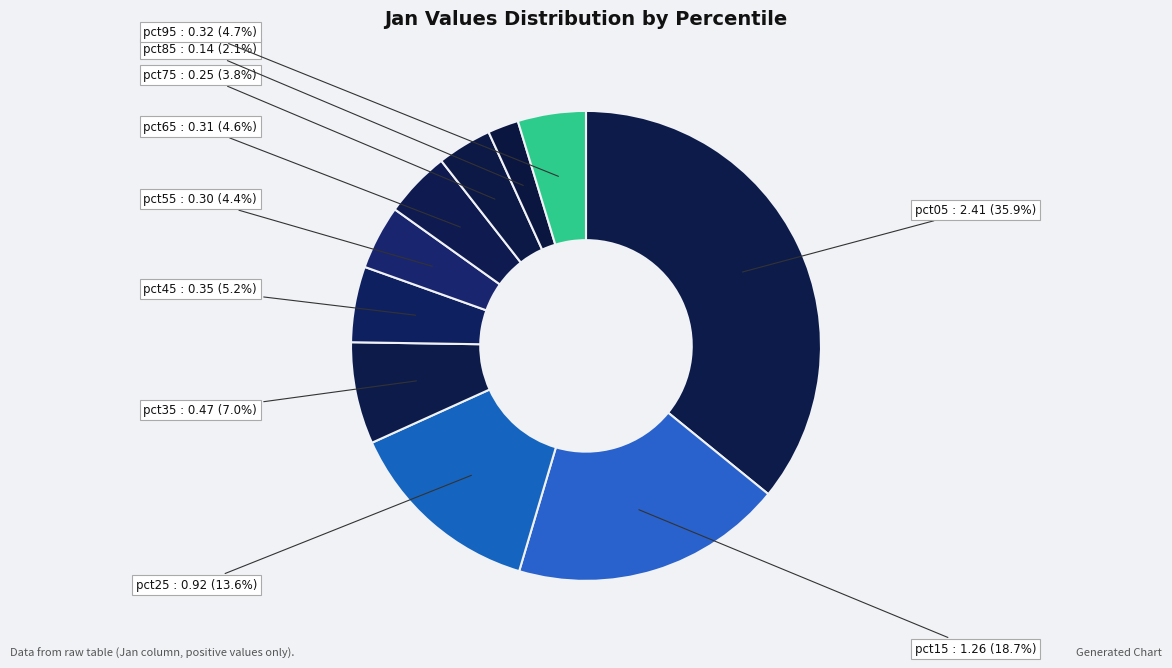

How many segments does this pie chart have?

10